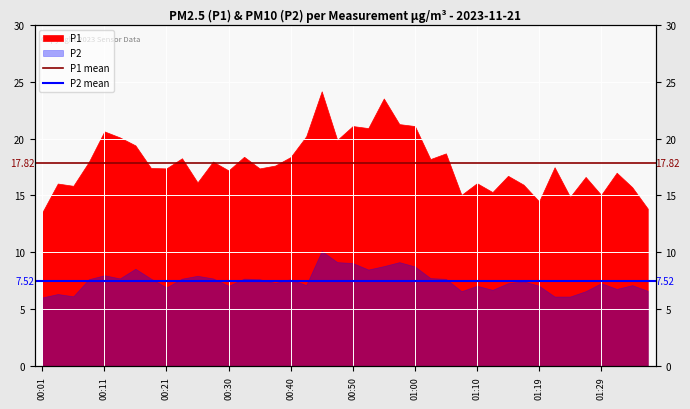

What is the maximum value for P2 mean?

7.5